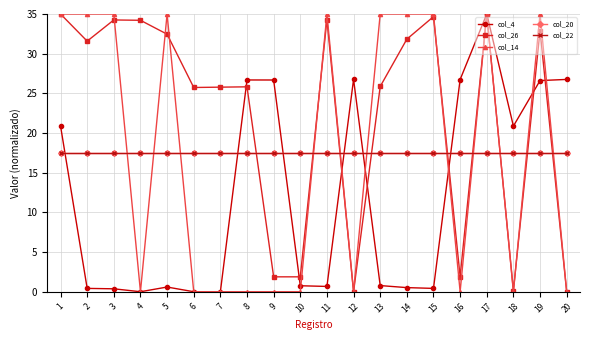

Does the chart have visible grid lines?

Yes